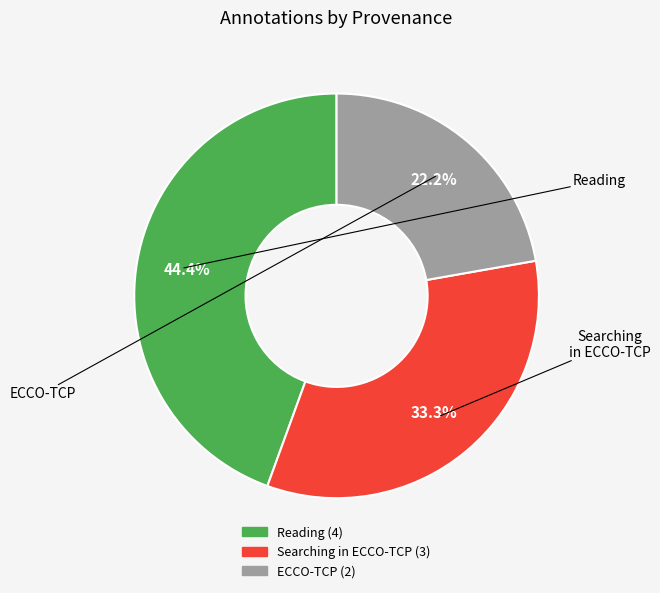

Does any single category account for the majority?

No